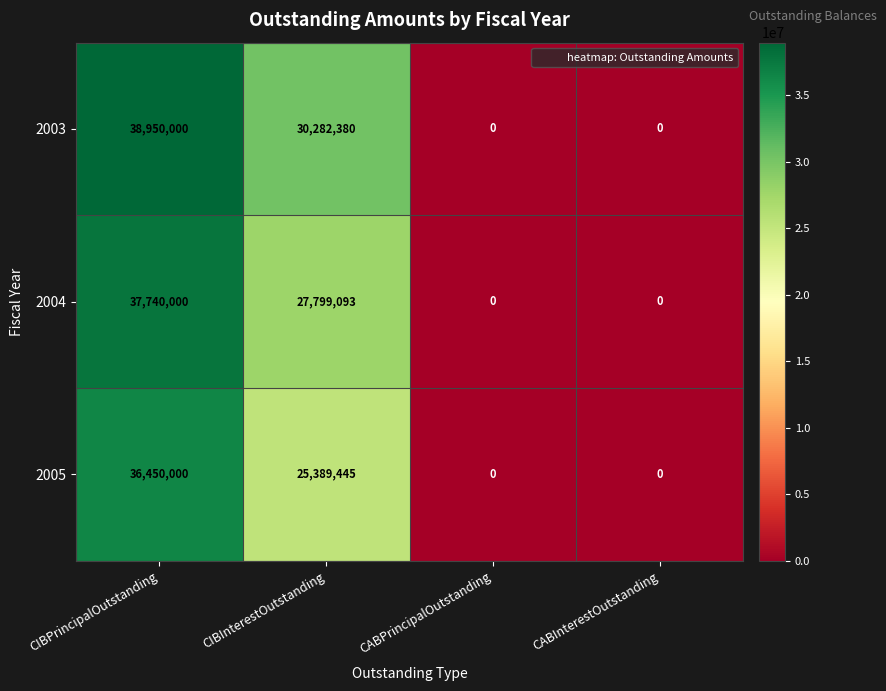

At which label does 2003 reach its peak?

CIBPrincipalOutstanding